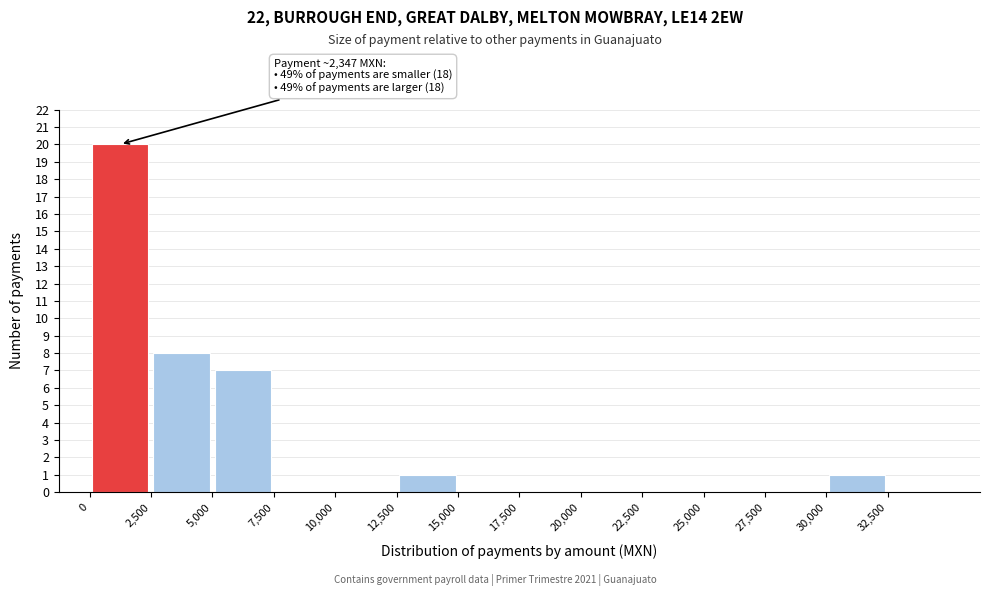

Which range on the x-axis has the tallest bar?

0 to 2500